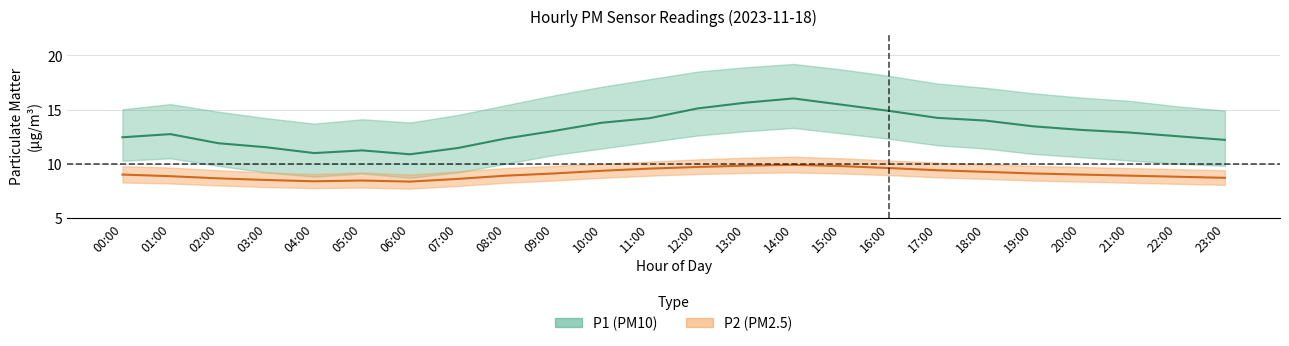

What is the approximate value of P2_upper at 14:00?

10.7